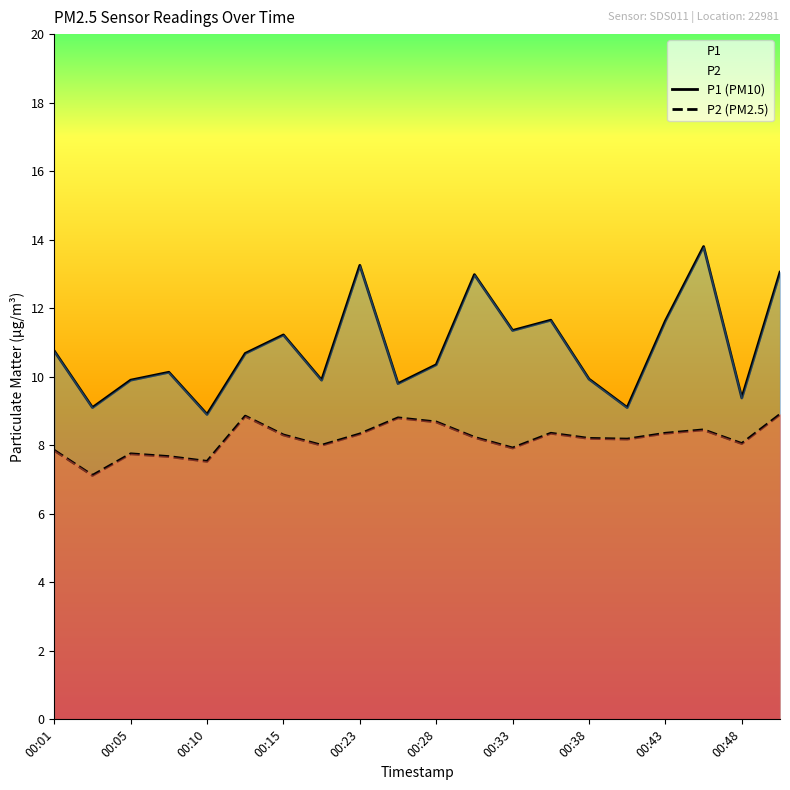

The P2 (PM2.5) series shows 8.2 at 11. True or false?

True